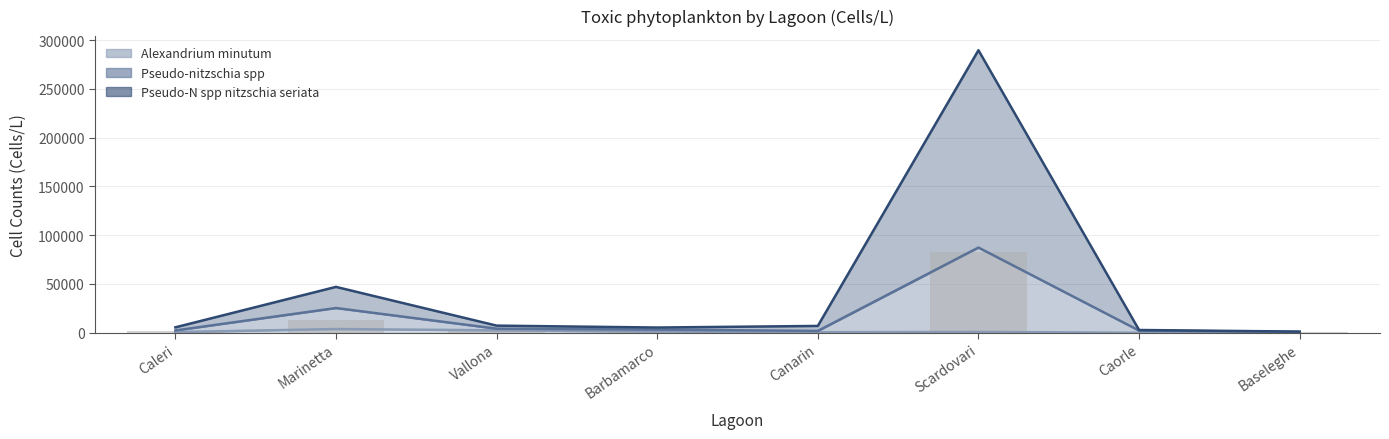

What is the value of the Pseudo-nitzschia spp bar at the 3rd from the left?

4200.0